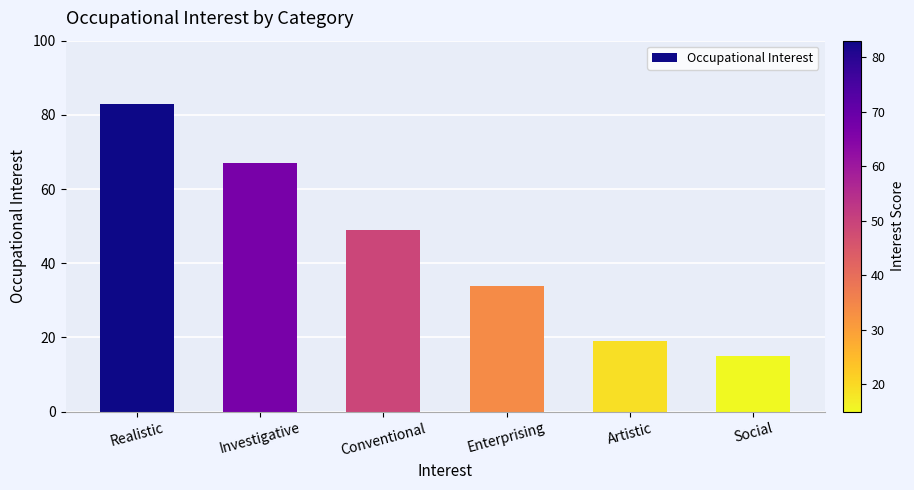

Count the number of data series in this chart.

1